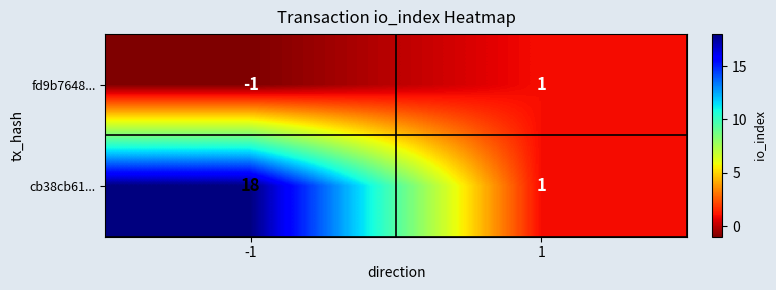

Reading left to right, list all the values displayed in this chart.

fd9b7648...: -1	1
cb38cb61...: 18	1